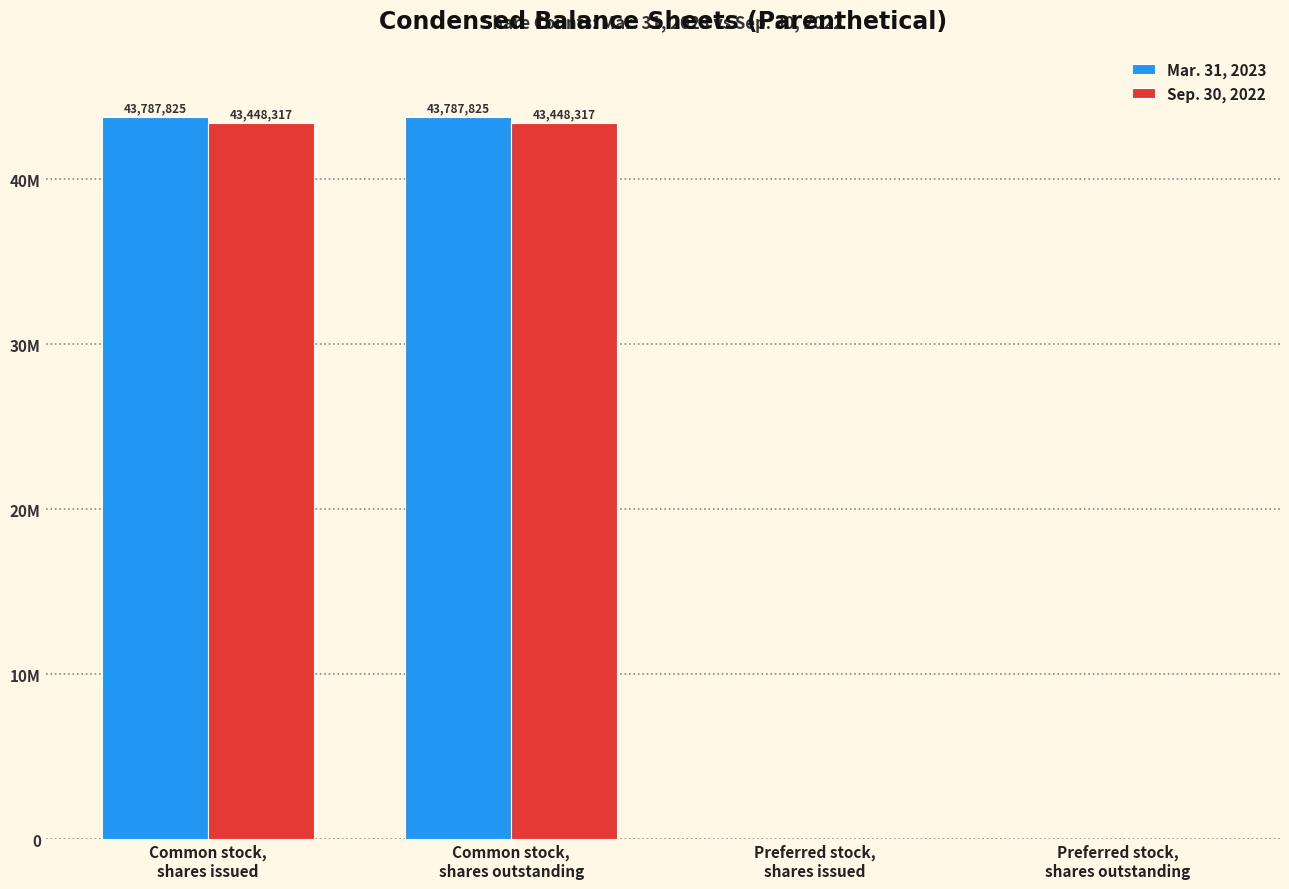

What are all the series names shown in the legend?

Mar. 31, 2023, Sep. 30, 2022